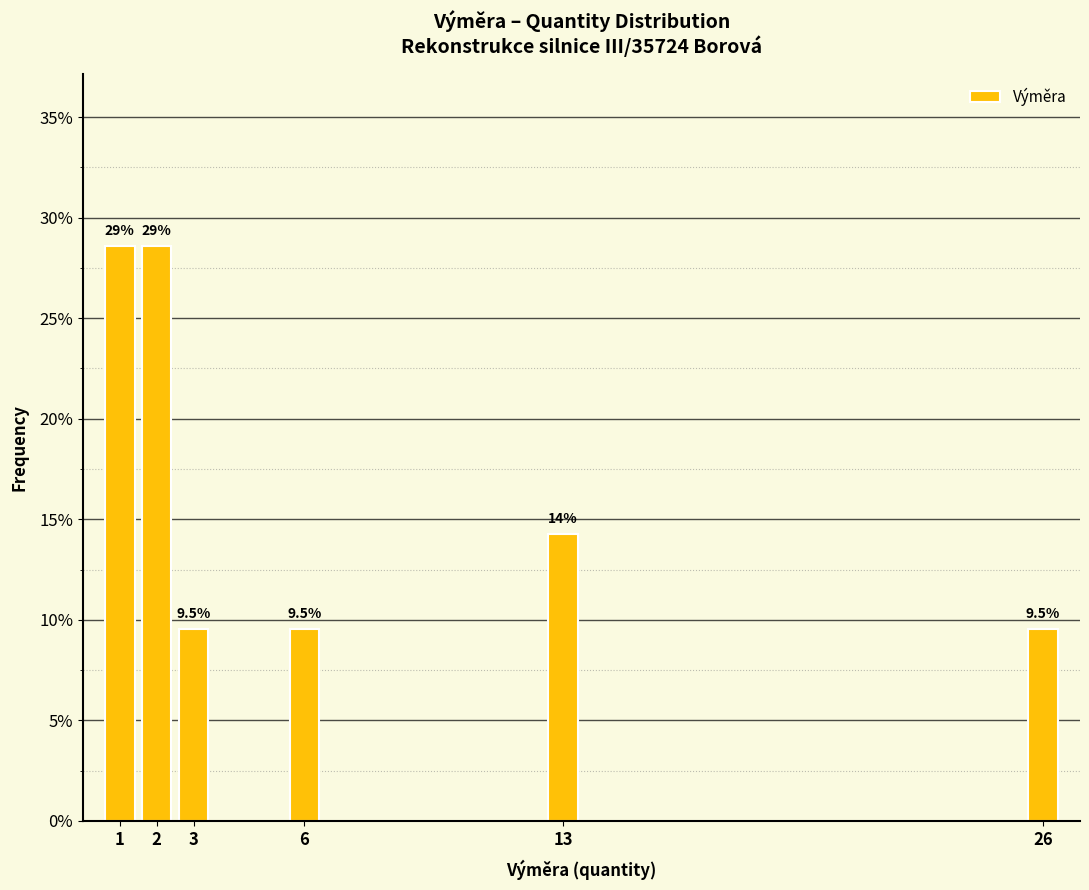

Reading right to left, what are all the values shown in this chart?

9.5	14.3	9.5	9.5	28.6	28.6